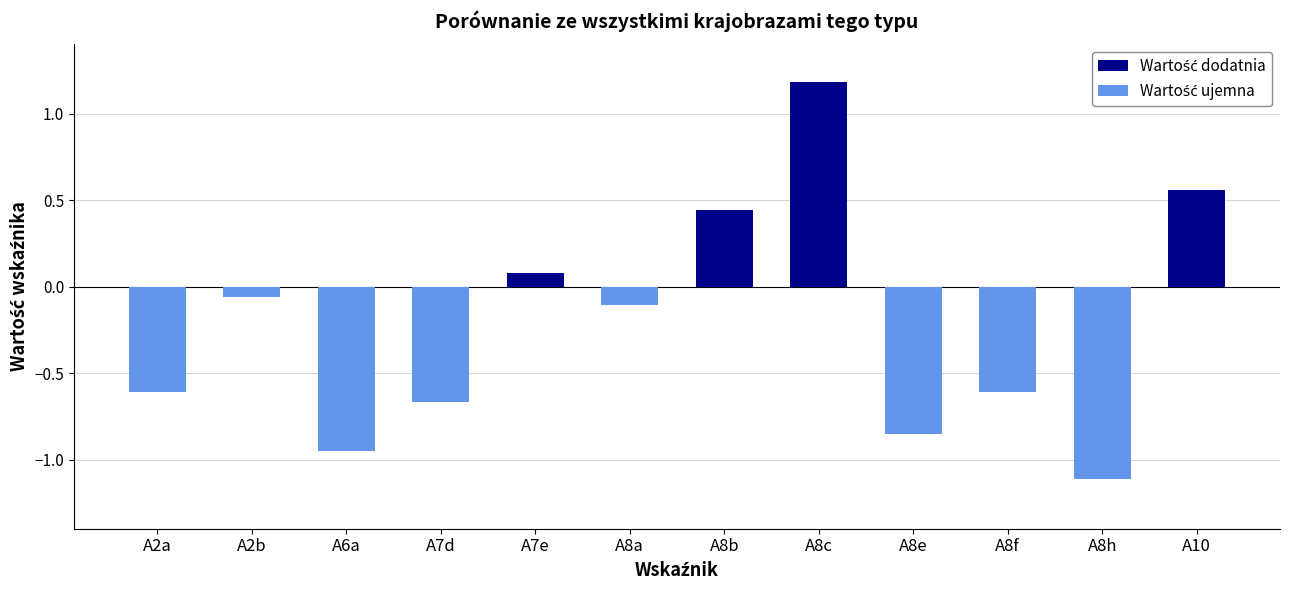

True or false: the data shows 0.1 at A7e.

True